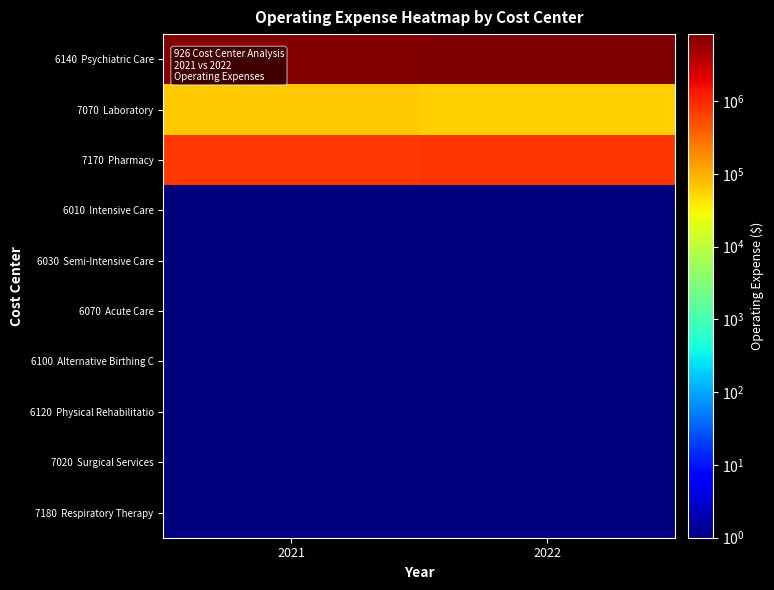

Which has a higher value, 2021 or 2022?

2022